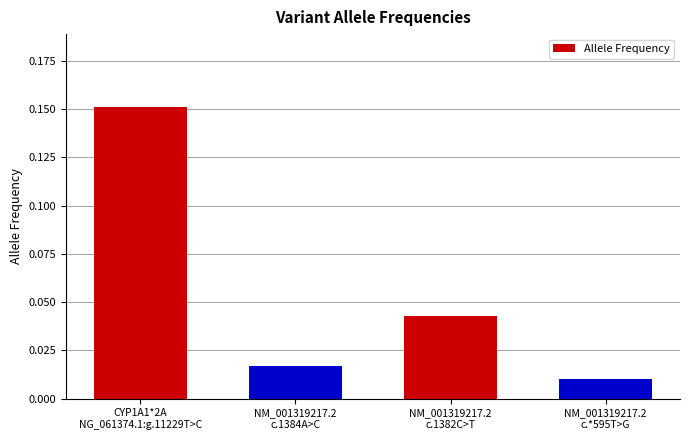

Count the number of data series in this chart.

1